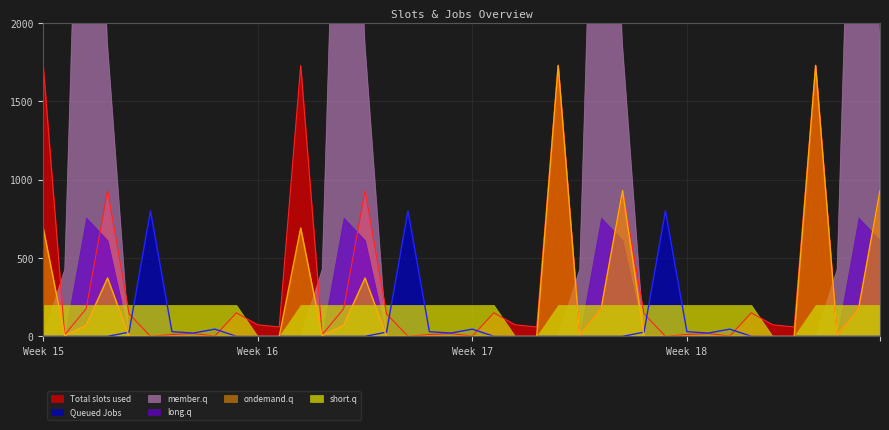

What is the maximum value shown in the chart?

1728.0